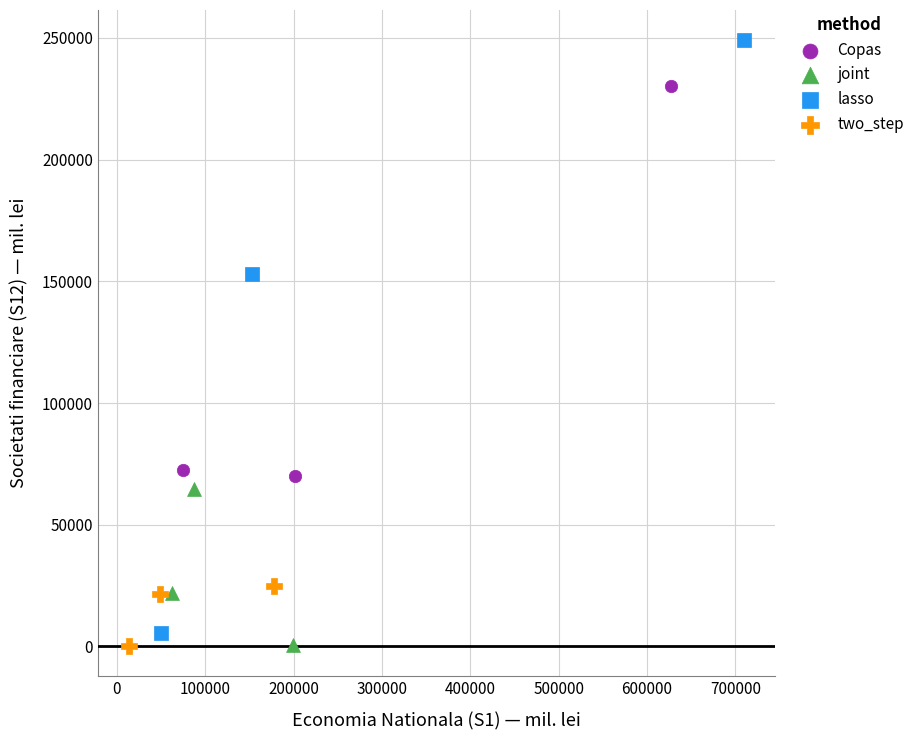

Which series reaches the maximum Y coordinate?

lasso